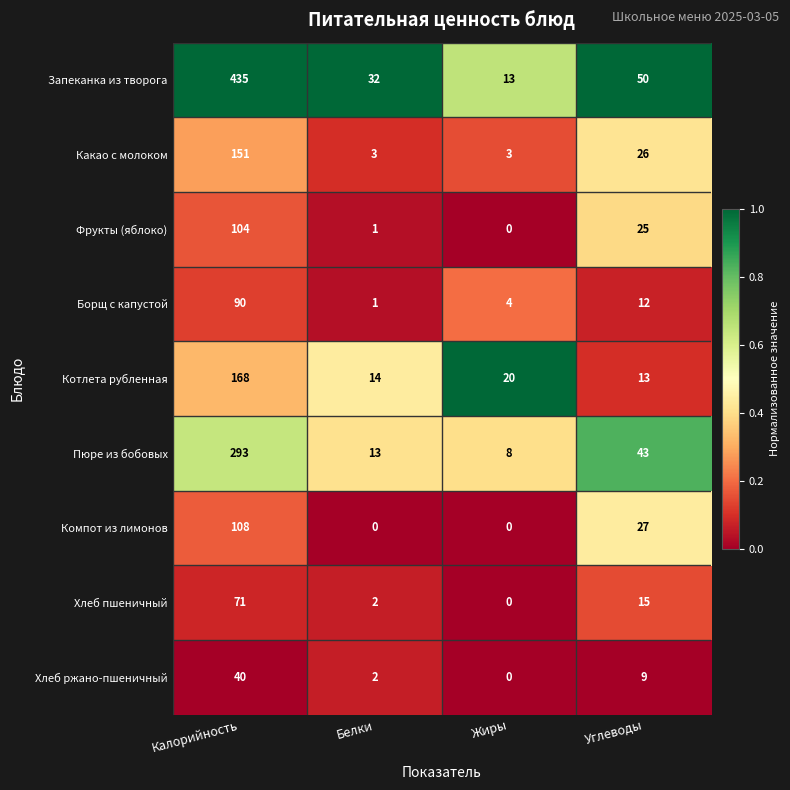

What is the greatest value displayed?

435